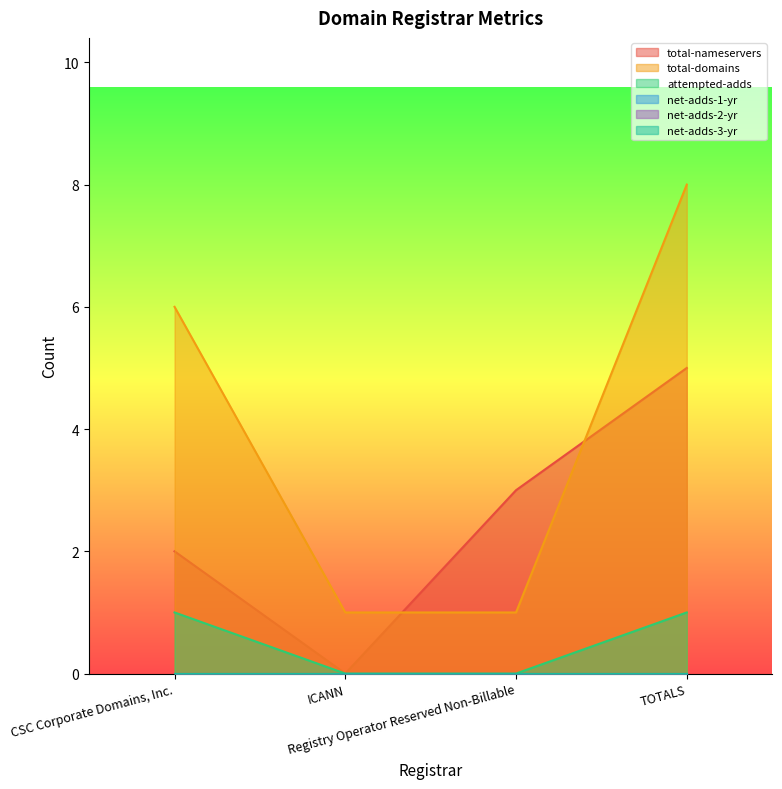

Which has a higher value, ICANN or TOTALS?

TOTALS